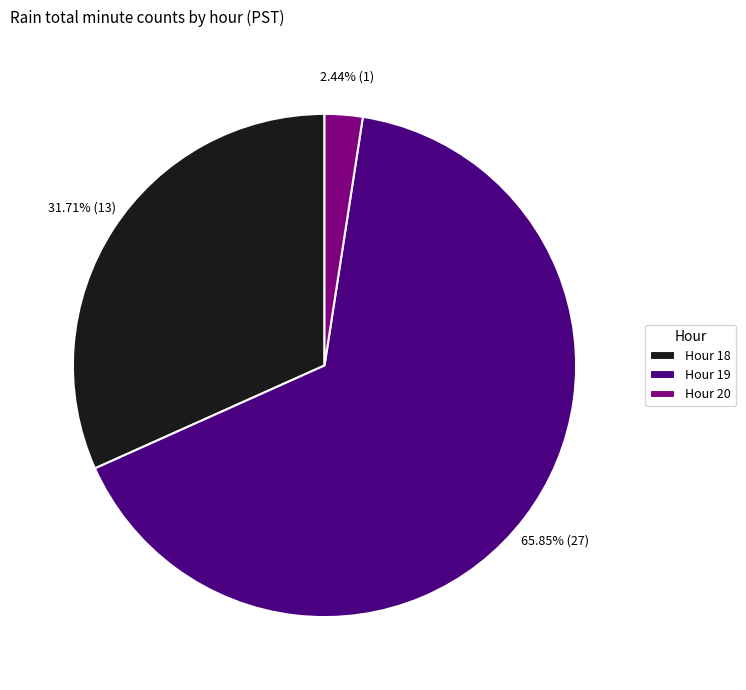

What is the largest slice in the pie chart?

Hour 19